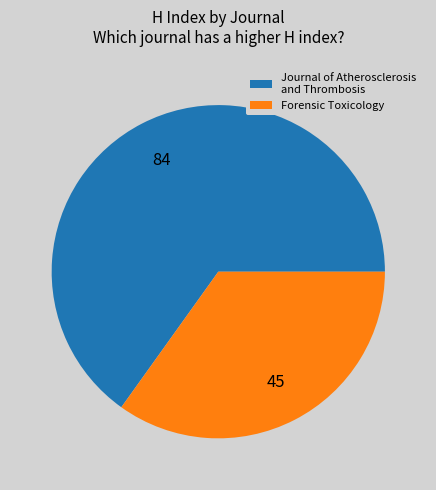

Does Forensic Toxicology account for over 50% of the chart?

No